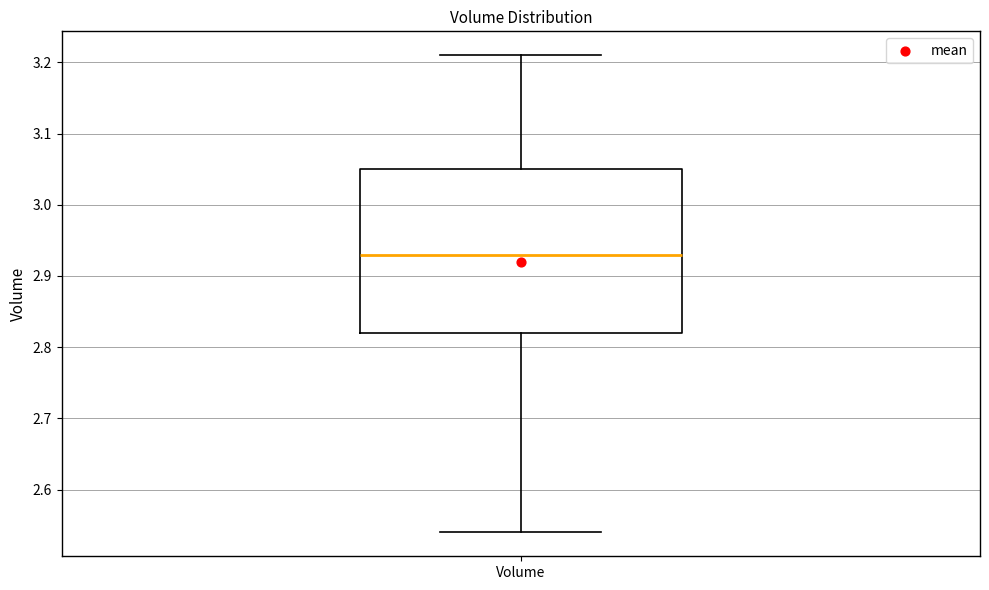

Where is the upper edge of the box for Volume on the y-axis? The values are not printed on the chart, so give them approximately, as read against the axis.

3.05